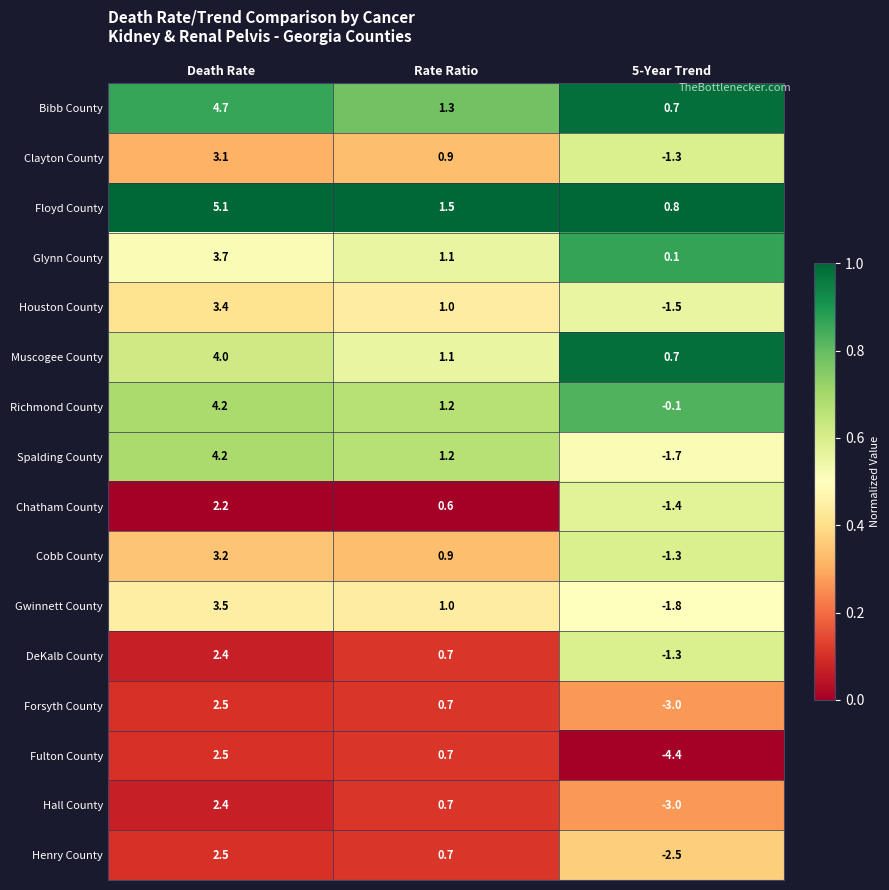

What is the difference between the highest and lowest values at Rate Ratio?

0.9